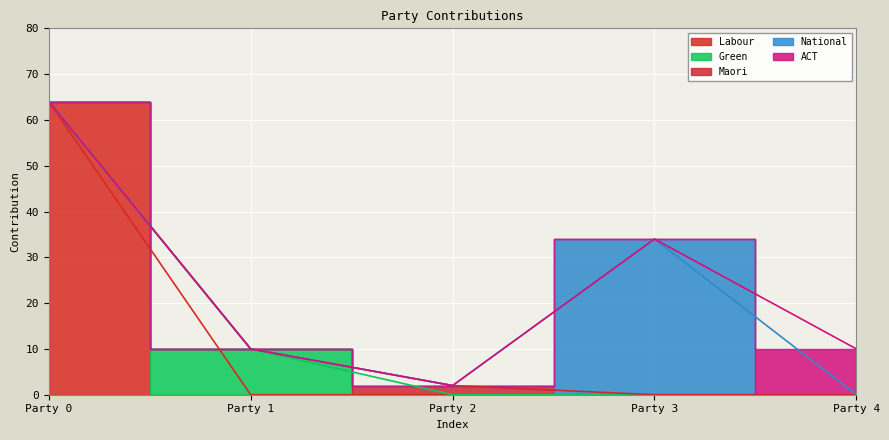

What is the value of the Labour point at the 1st from the left?

64